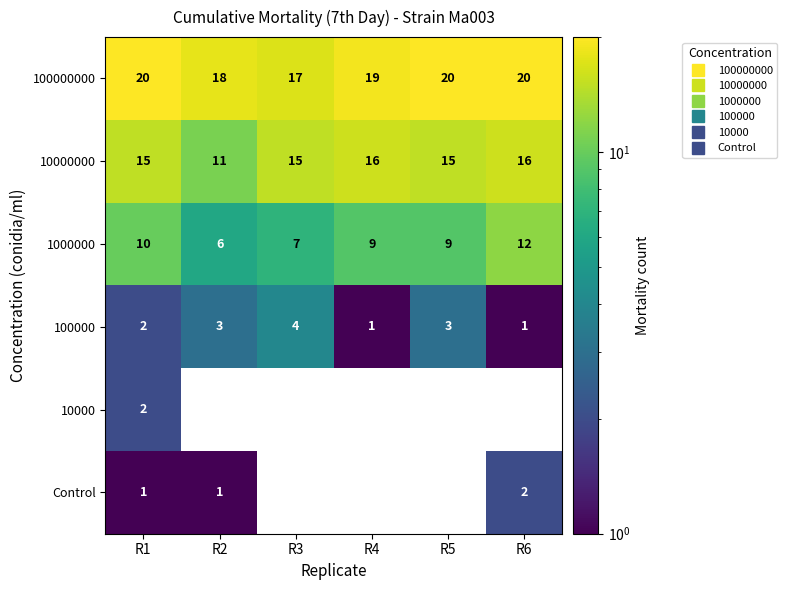

At which category does the chart reach its minimum across all series?

R4